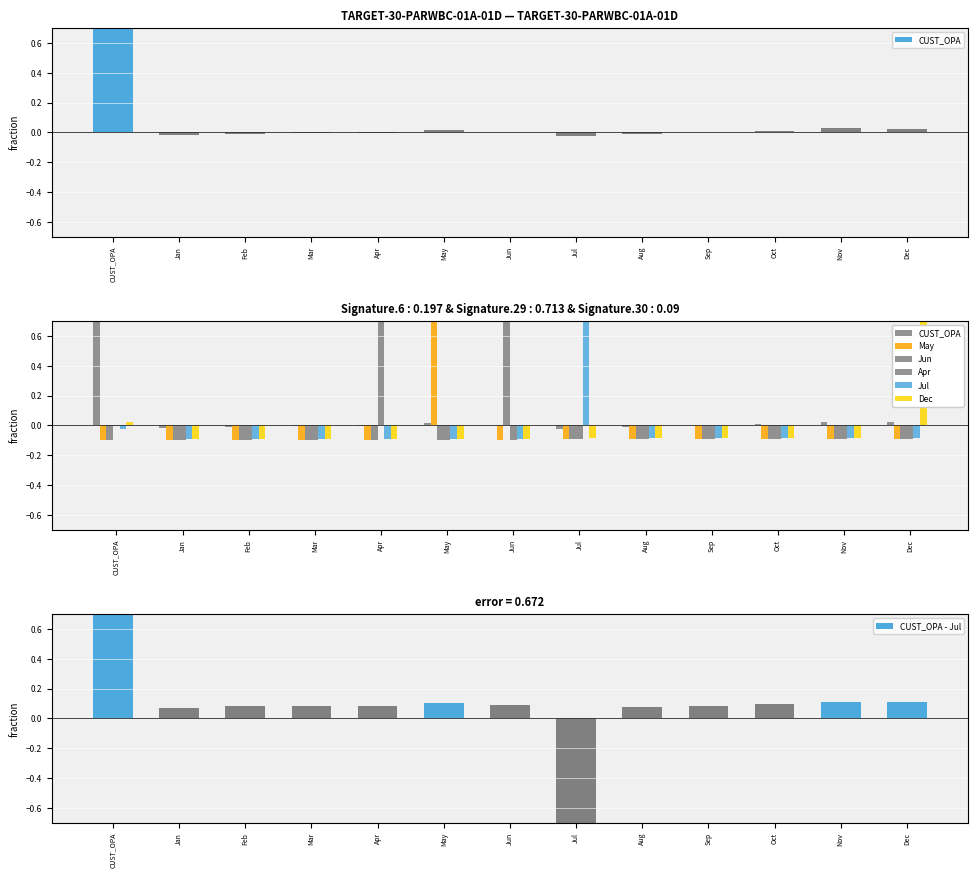

Count the number of data series in this chart.

6